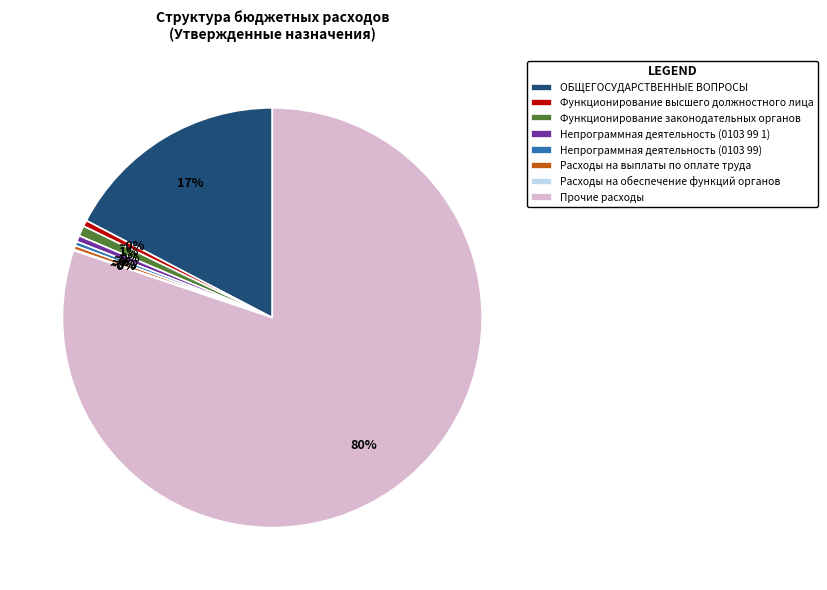

To the nearest percent, what is the combined percentage of Функционирование законодательных органов and ОБЩЕГОСУДАРСТВЕННЫЕ ВОПРОСЫ?

18%